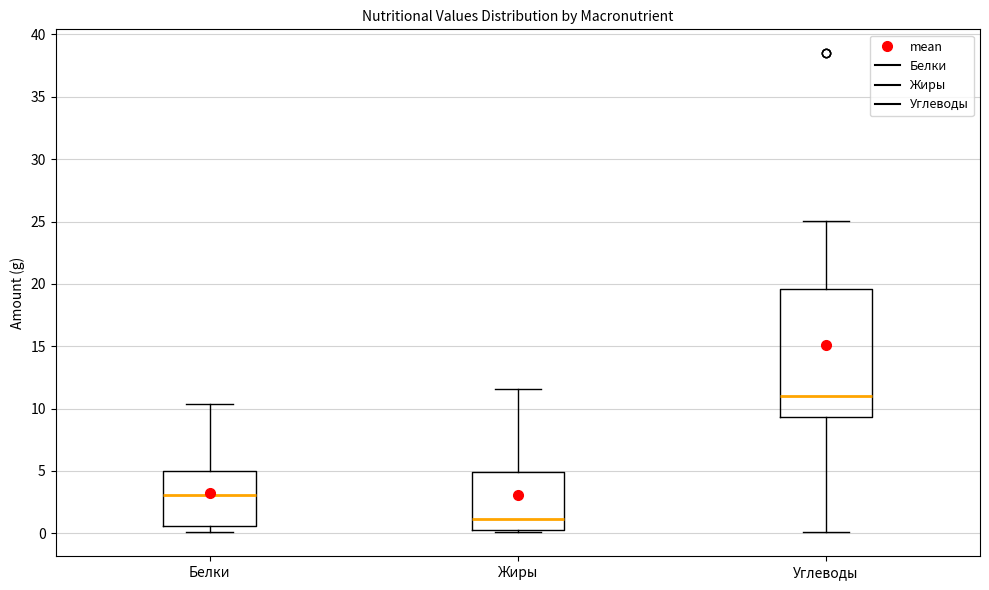

Which box is the tallest, from its lower edge to its upper edge?

Углеводы